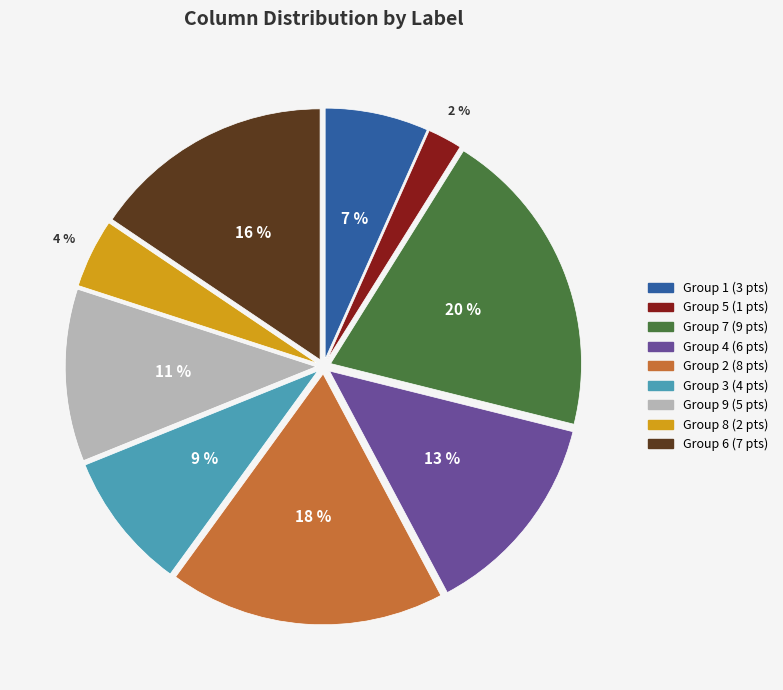

Is there a majority slice in this chart?

No